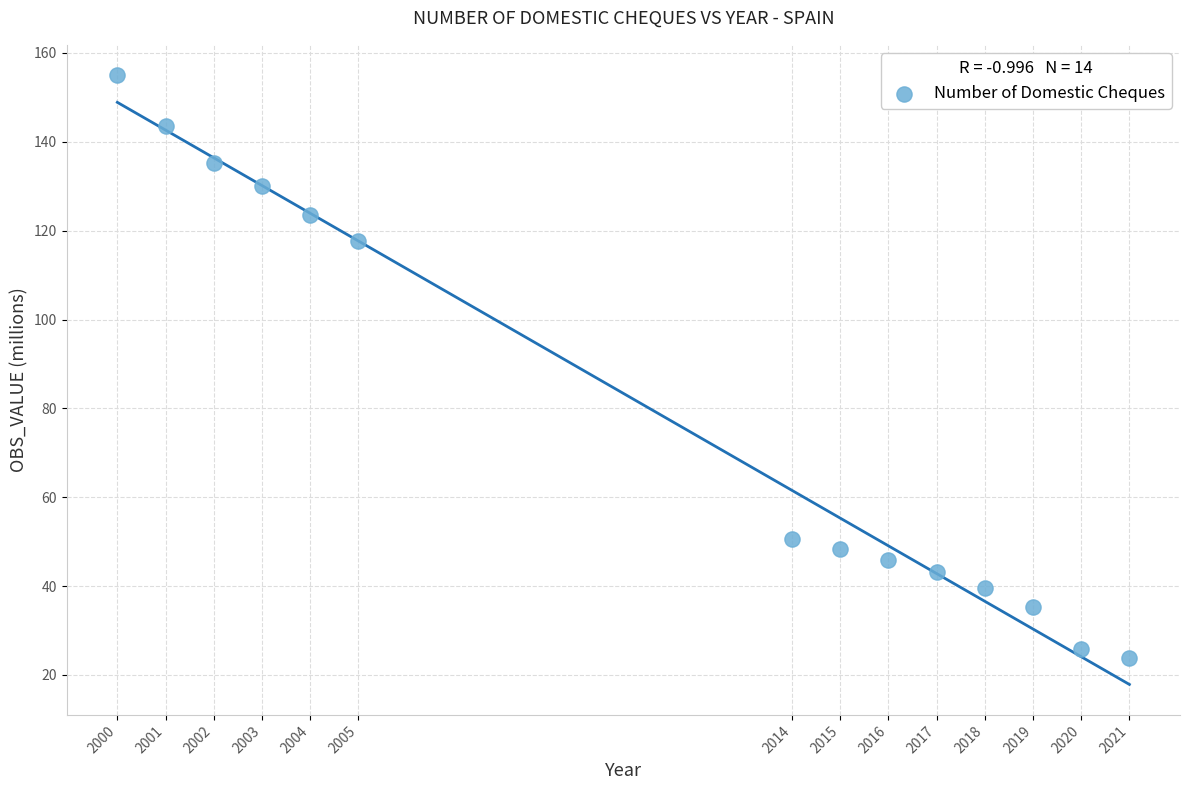

What is the range of X values (max minus min)?

21.0